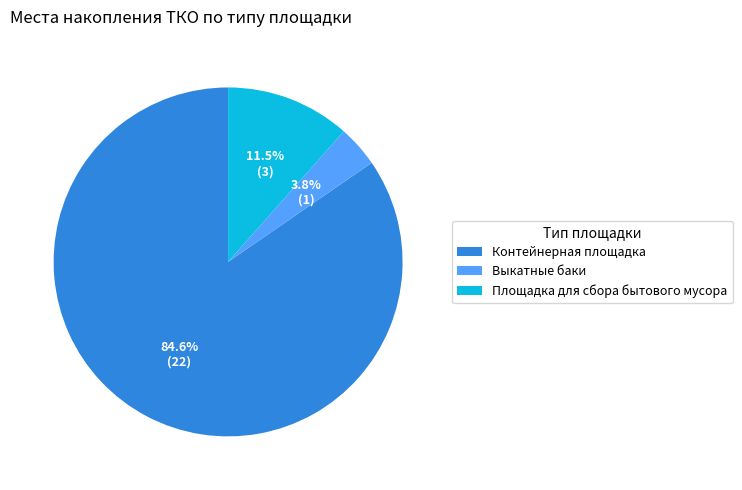

Combined, do Площадка для сбора бытового мусора and Контейнерная площадка account for over 50%?

Yes